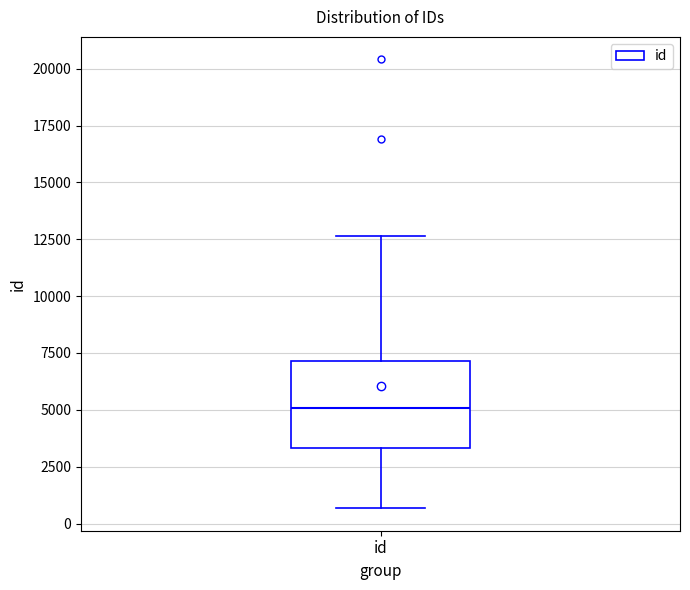

Where is the lower edge of the box for id on the y-axis? The values are not printed on the chart, so give them approximately, as read against the axis.

3500